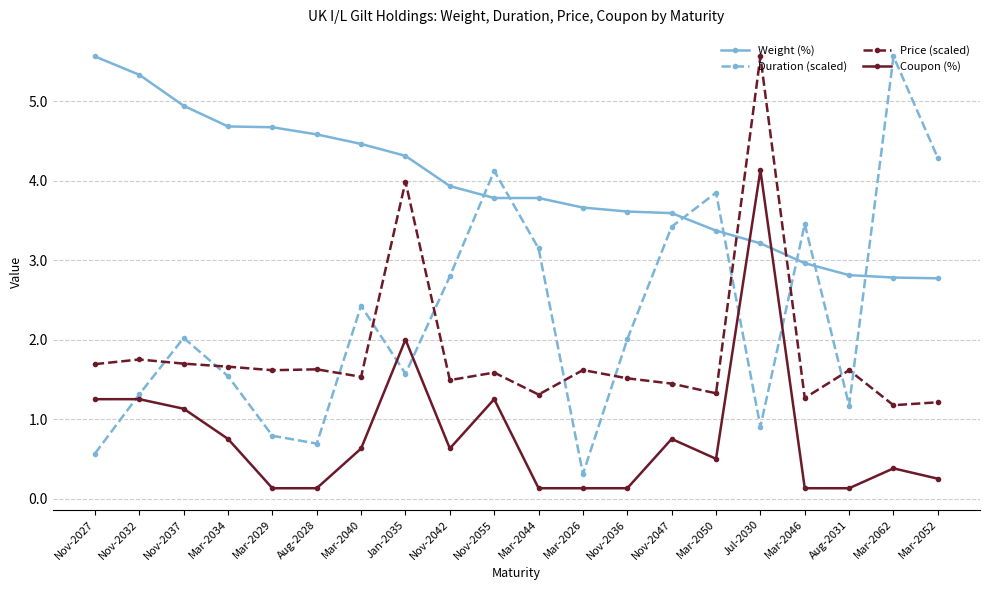

Is the value of Duration (scaled) at Nov-2036 greater than the value of Price (scaled) at Mar-2029?

Yes